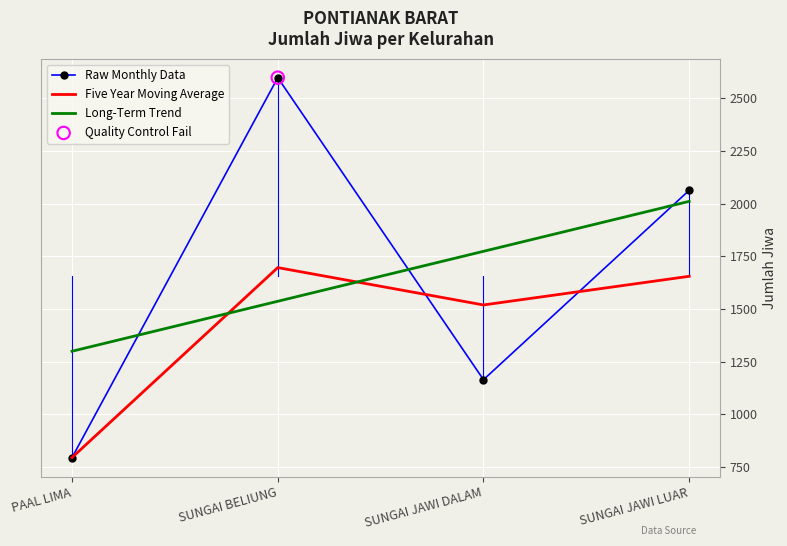

What is the total value across all series at SUNGAI JAWI DALAM?

4458.0